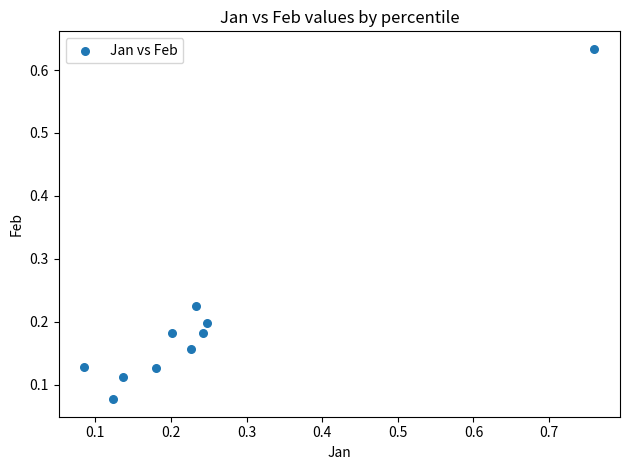

Count the number of points in this scatter plot.

10